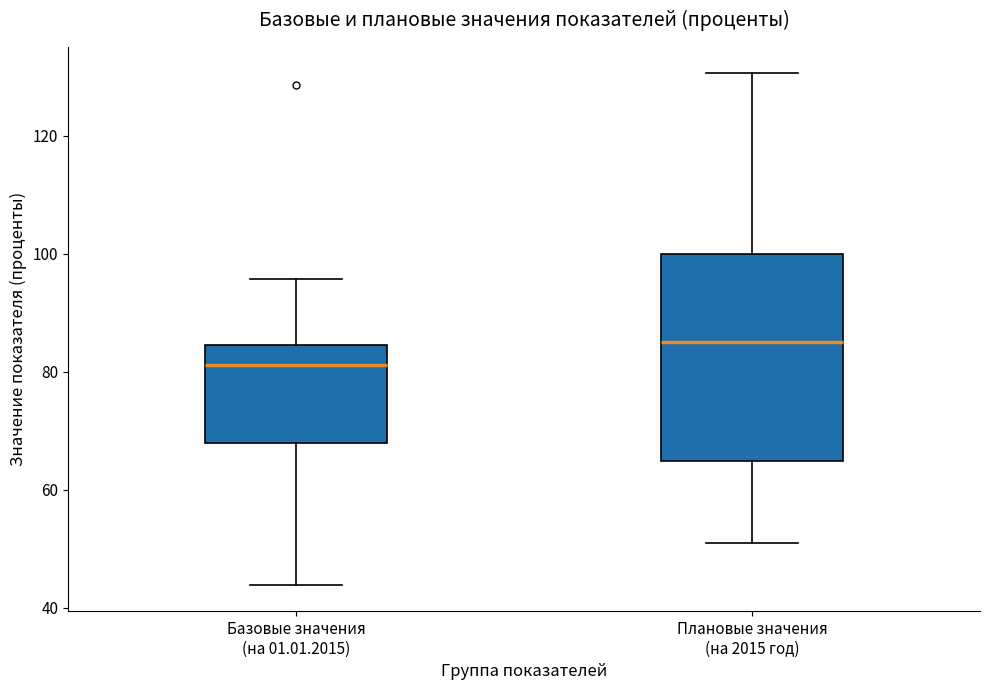

Which box's median line is the lowest?

Базовые значения (на 01.01.2015)